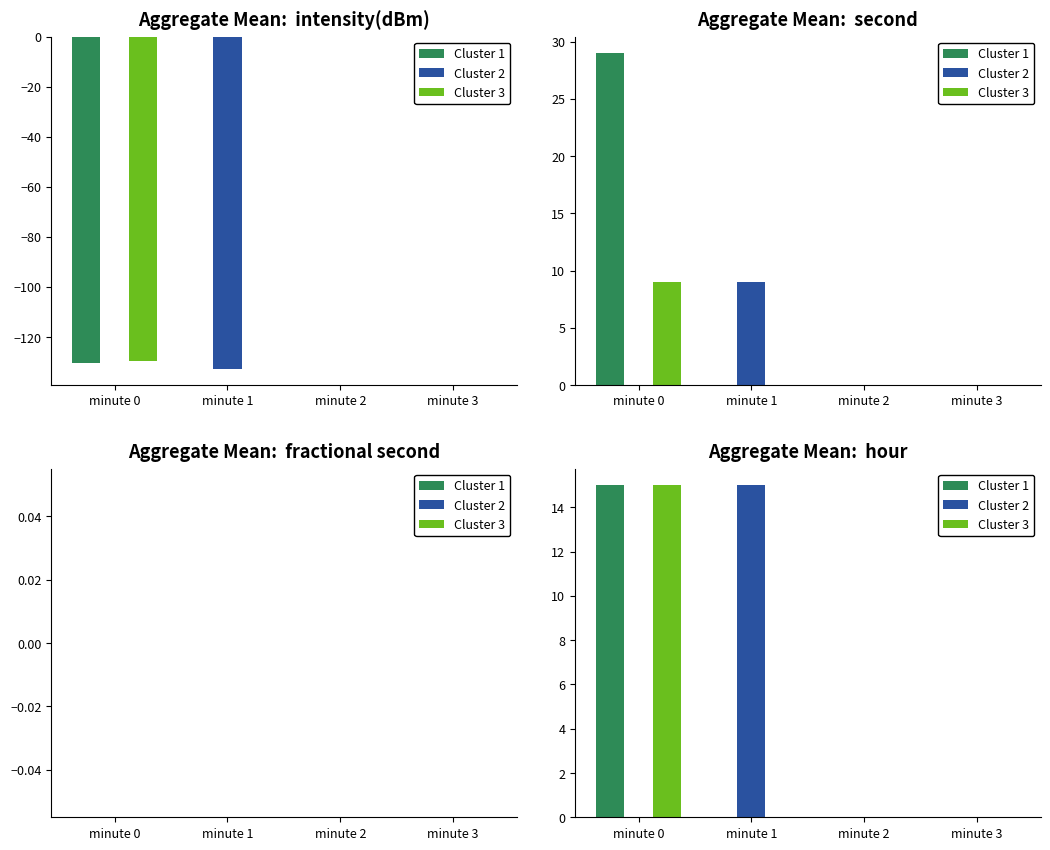

Are the bars grouped side by side (vs. stacked)?

Yes